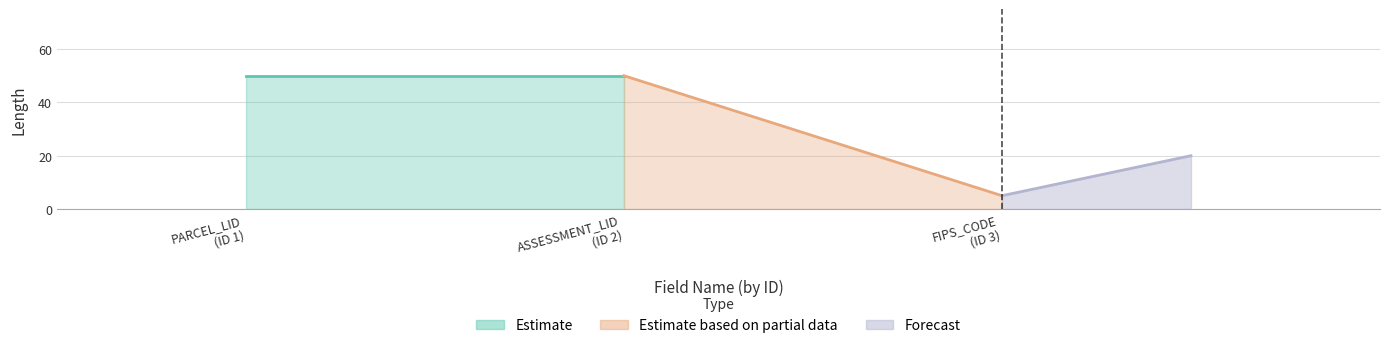

List the labels in order of value, largest first.

1, 2, 3